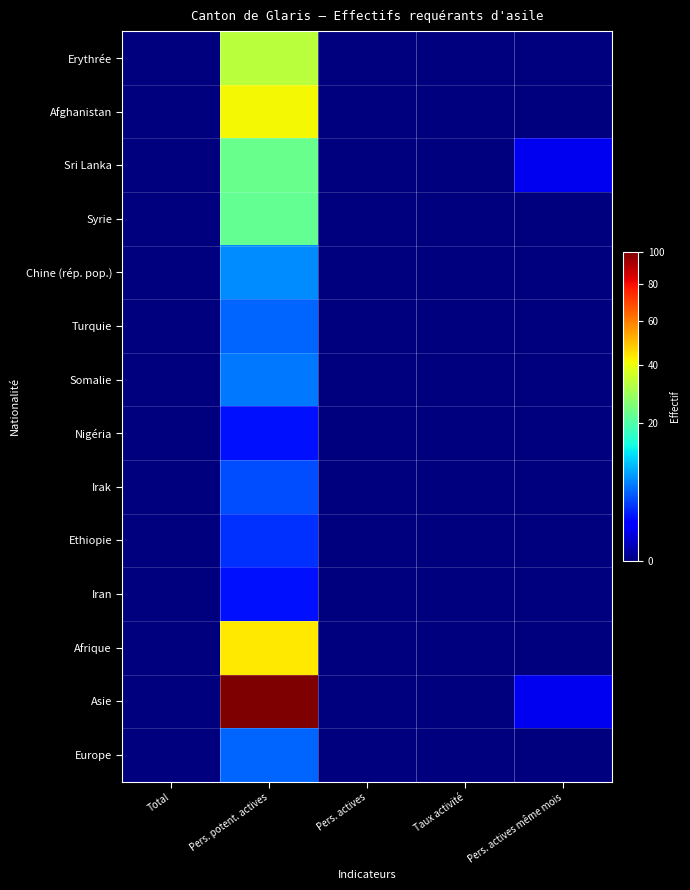

Which series has the largest total across all categories?

Asie